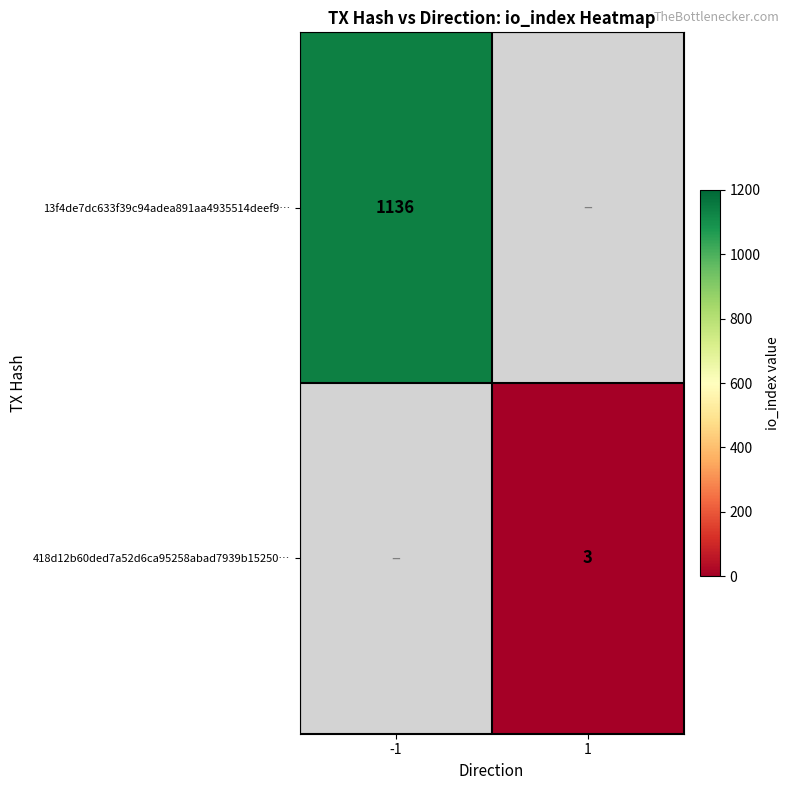

Is it true that 13f4de7dc633f39c94adea891aa4935514deef9… equals 1136 at -1?

True